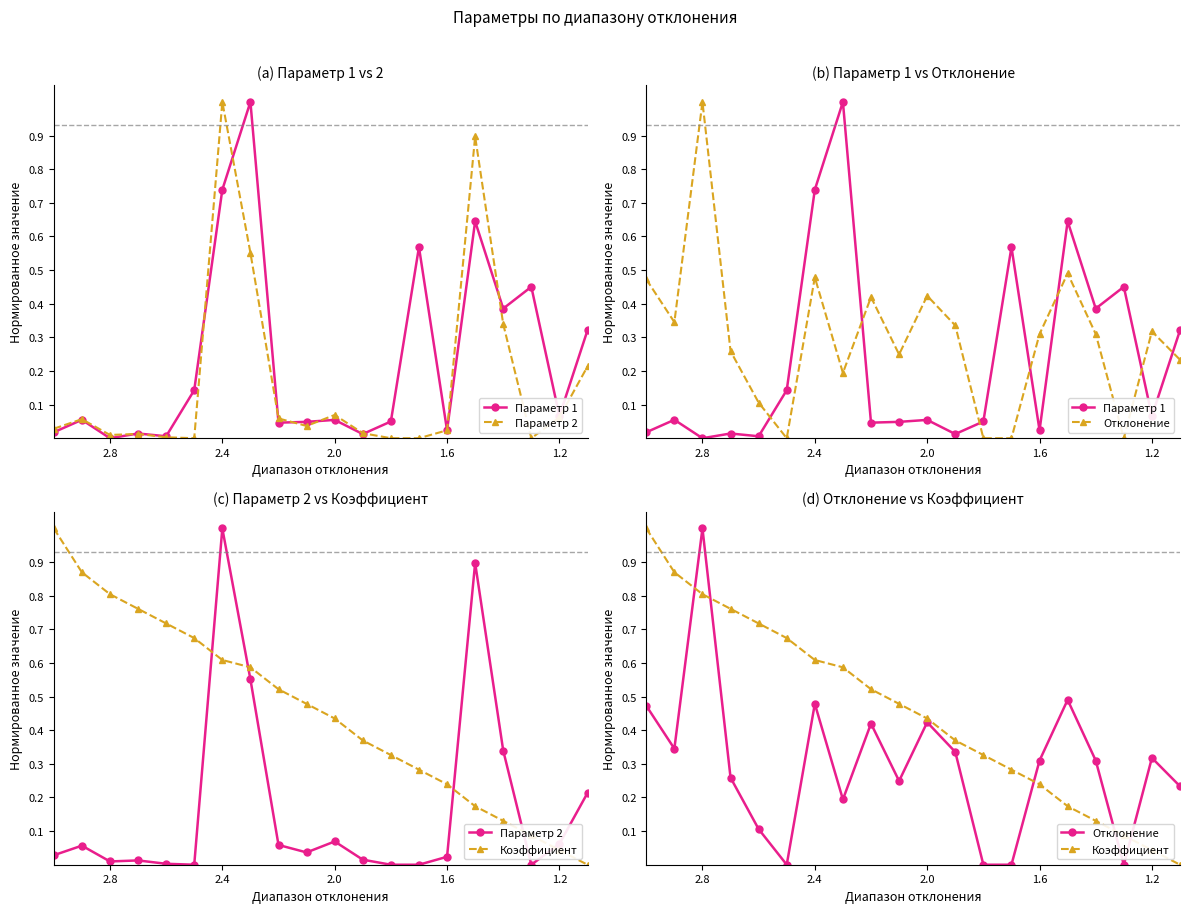

What are all the series names shown in the legend?

Параметр 1, Параметр 2, Отклонение, Коэффициент